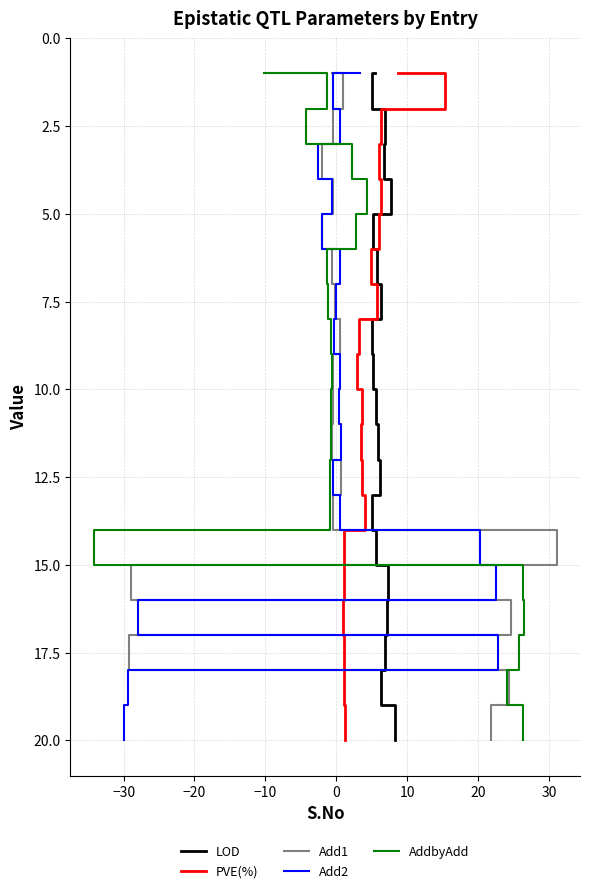

What is the maximum value shown in the chart?

20